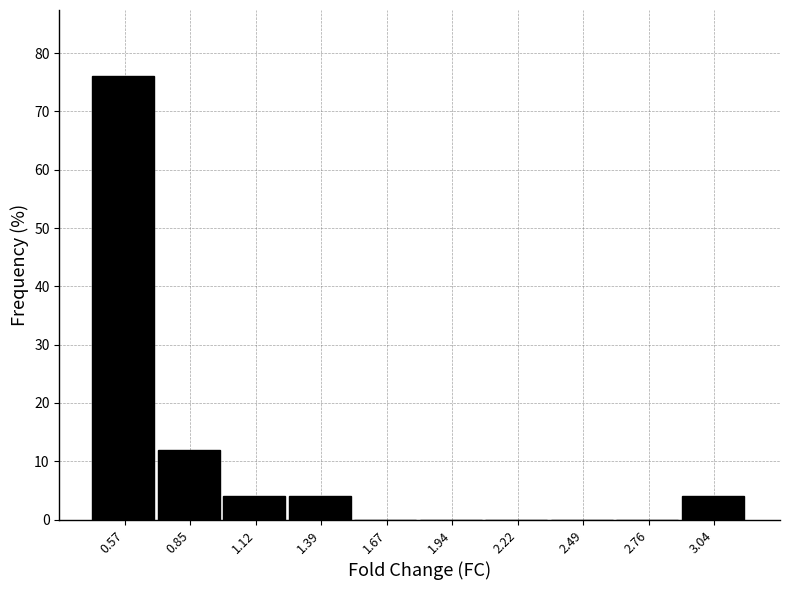

Reading left to right, list every bar in this chart as the range it spans on the x-axis followed by its height. Neither the bar edges nor the heights are printed on the chart, so give them approximately, as read against the axes.

0.45 to 0.70: 76
0.70 to 1.00: 12
1.00 to 1.25: 4
1.25 to 1.55: 4
1.55 to 1.80: 0
1.80 to 2.10: 0
2.10 to 2.35: 0
2.35 to 2.65: 0
2.65 to 2.90: 0
2.90 to 3.20: 4